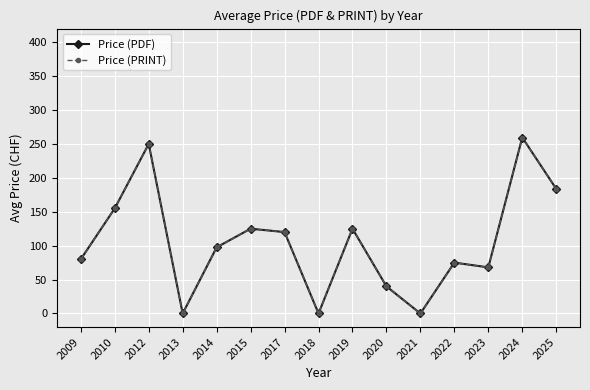

What is the value of the Price (PDF) point at the 7th from the left?

120.0